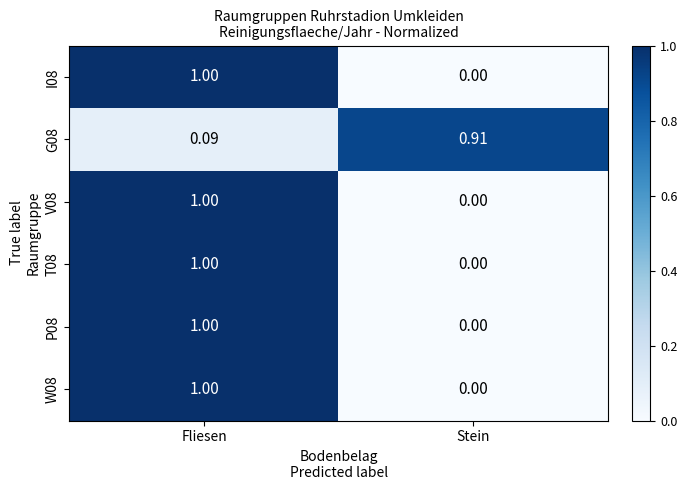

List the labels in order of G08 value, smallest first.

Fliesen, Stein